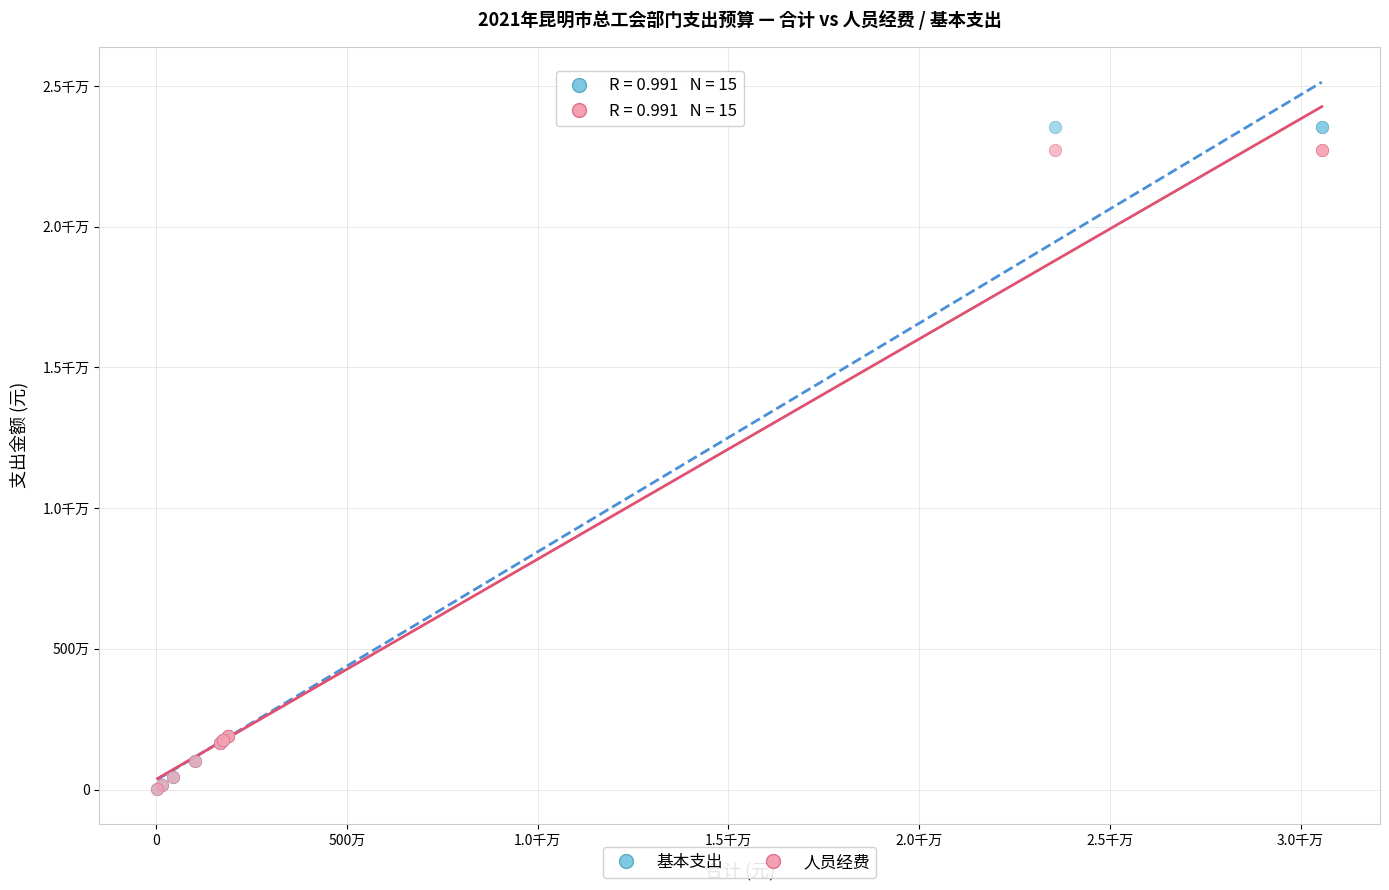

What are all the series names shown in the legend?

基本支出, 人员经费